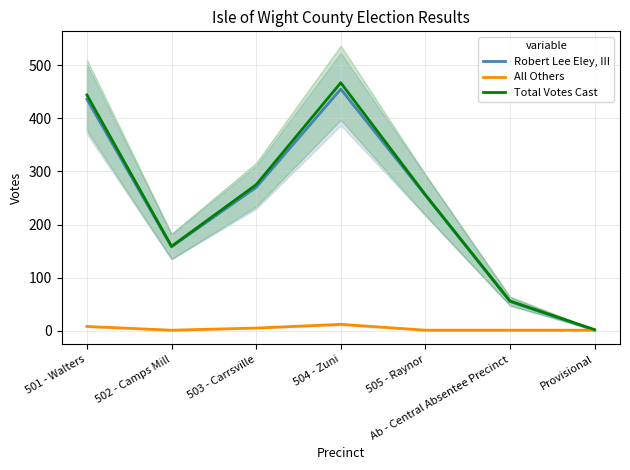

What is the minimum value shown in the chart?

1